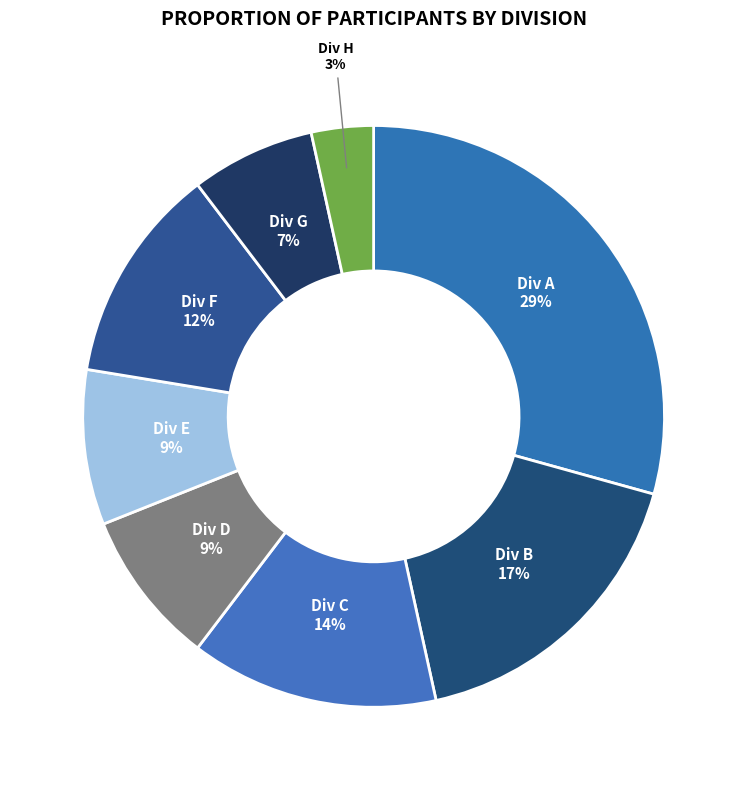

What percentage is the Div E slice, to the nearest percent?

9%